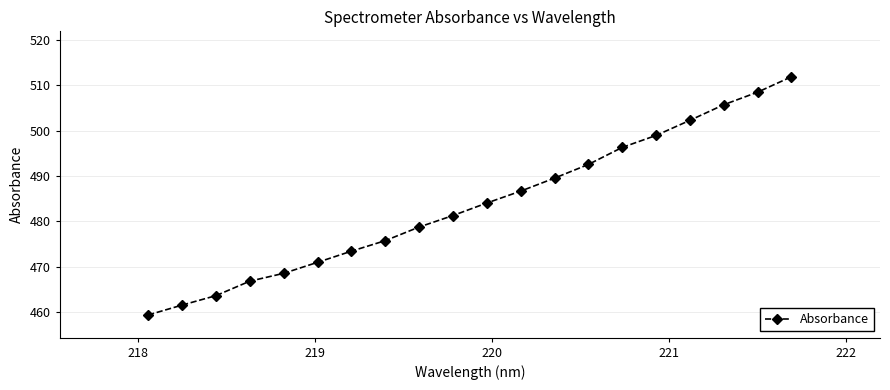

What is the difference between the second highest and second lowest values?

46.9